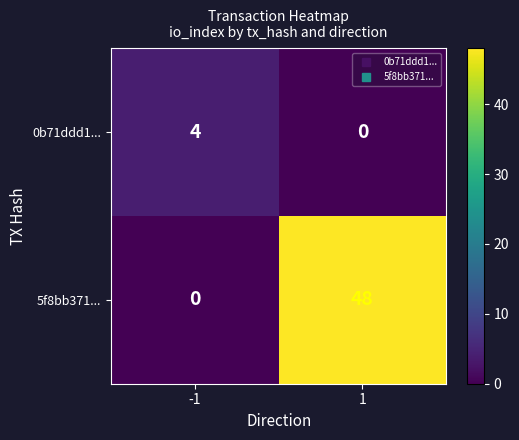

Which series has the largest range (max minus min)?

5f8bb371...